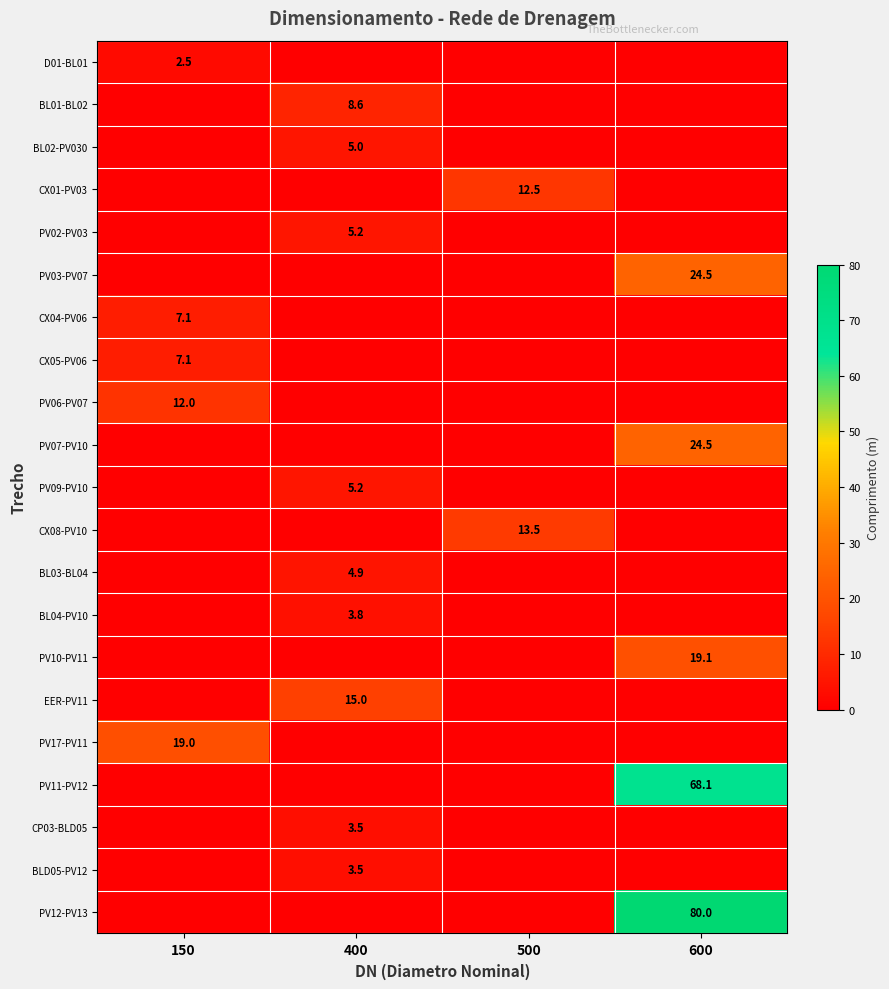

True or false: CP03-BLD05 has a value of 3.5 at 400.

True